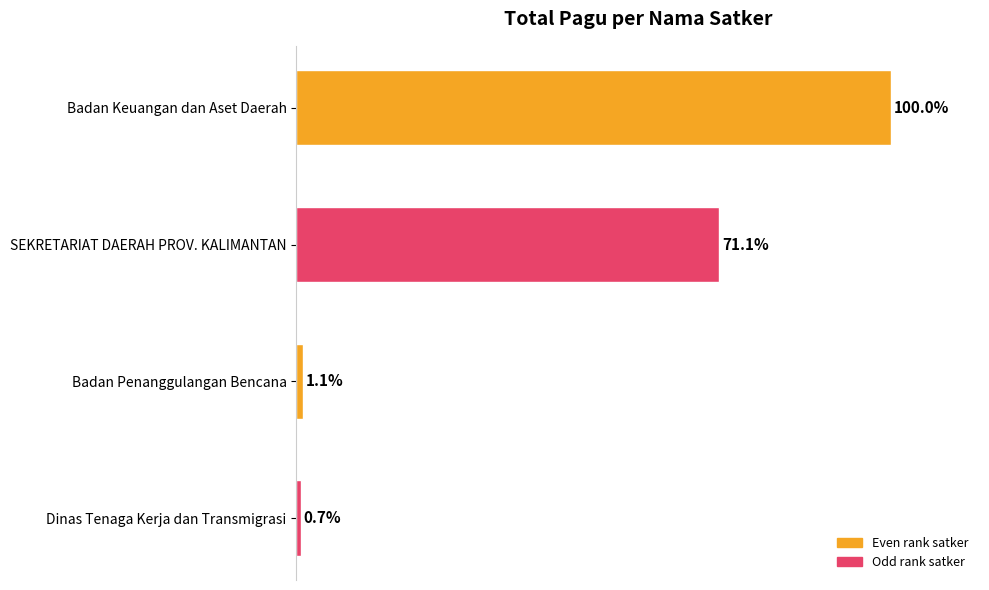

Which has a higher value, Dinas Tenaga Kerja dan Transmigrasi or SEKRETARIAT DAERAH PROV. KALIMANTAN?

SEKRETARIAT DAERAH PROV. KALIMANTAN